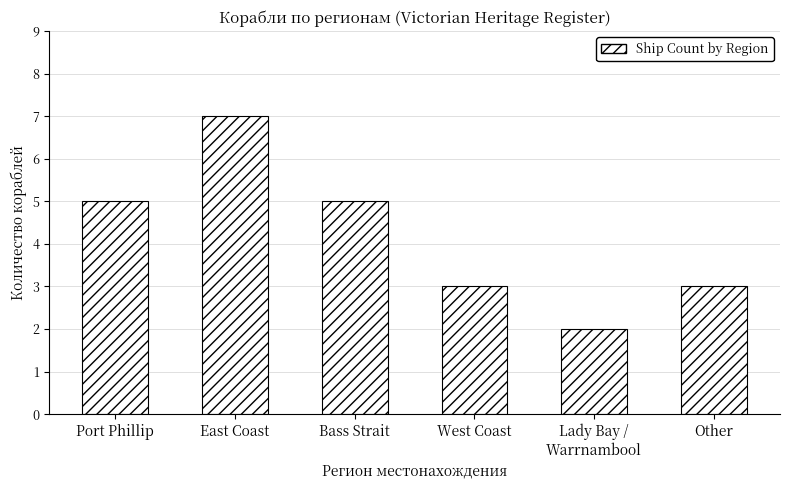

Read the value at Bass Strait.

5